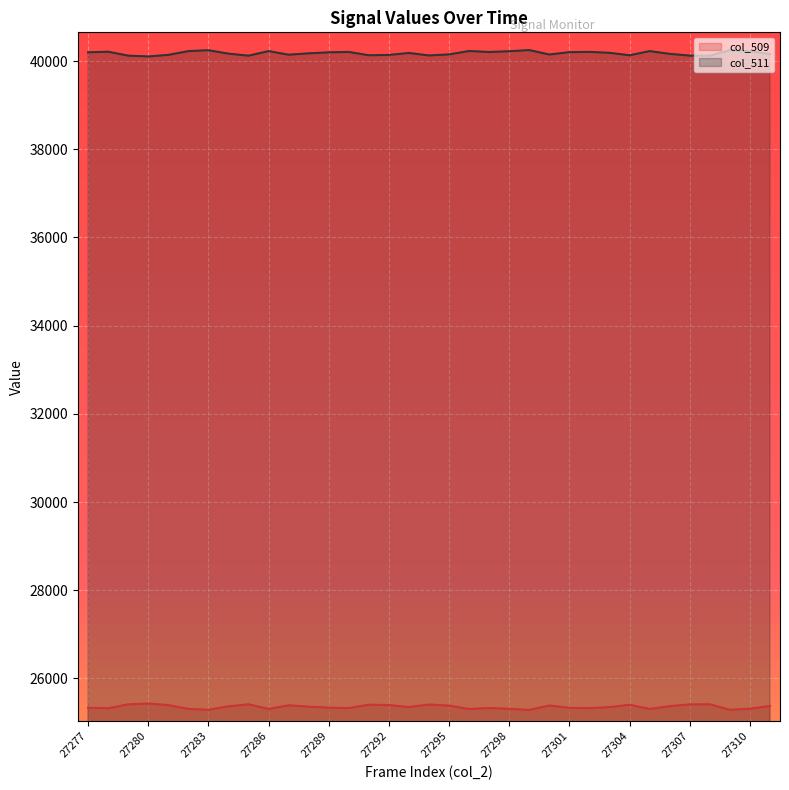

Is the value of col_509 at 27291 greater than the value of col_511 at 27296?

No